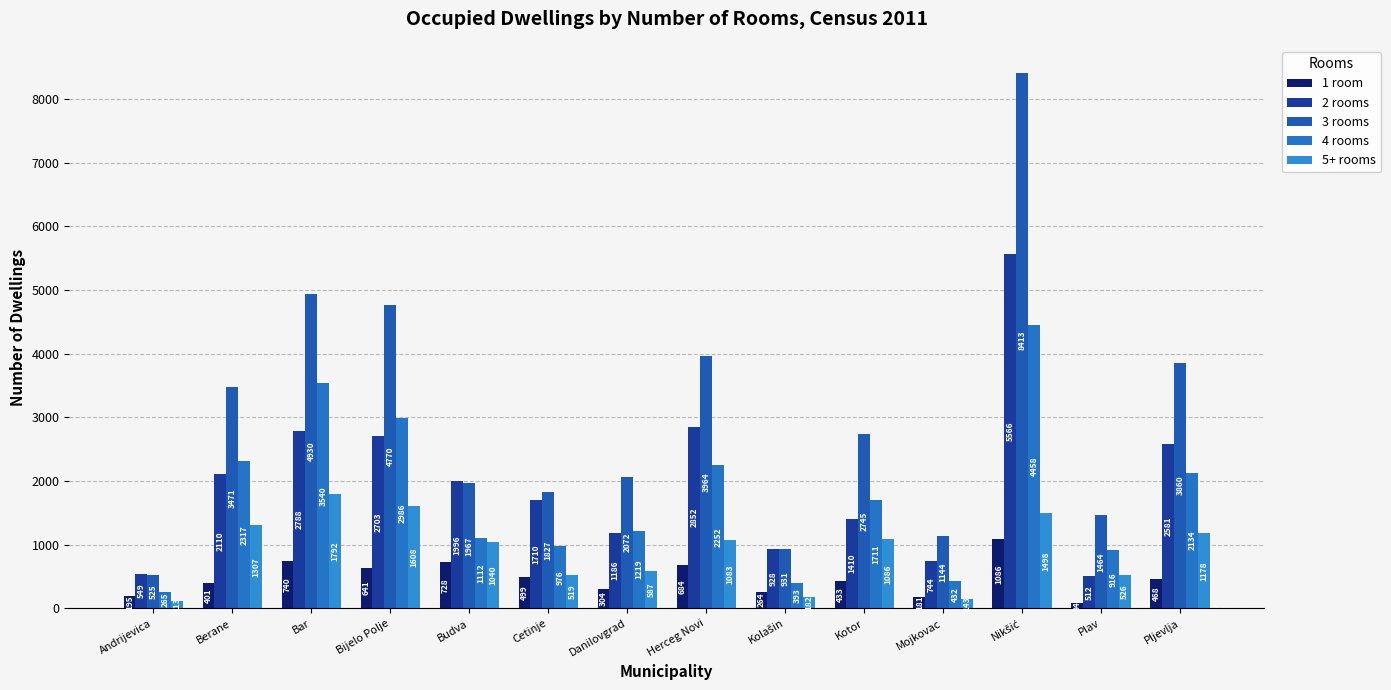

What is the maximum value shown in the chart?

8413